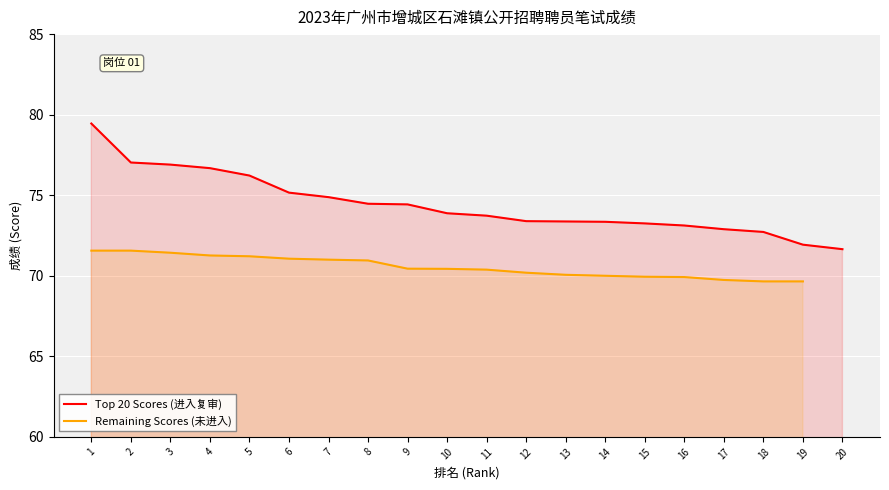

The Remaining Scores (未进入) series shows 46.5 at 17. True or false?

False